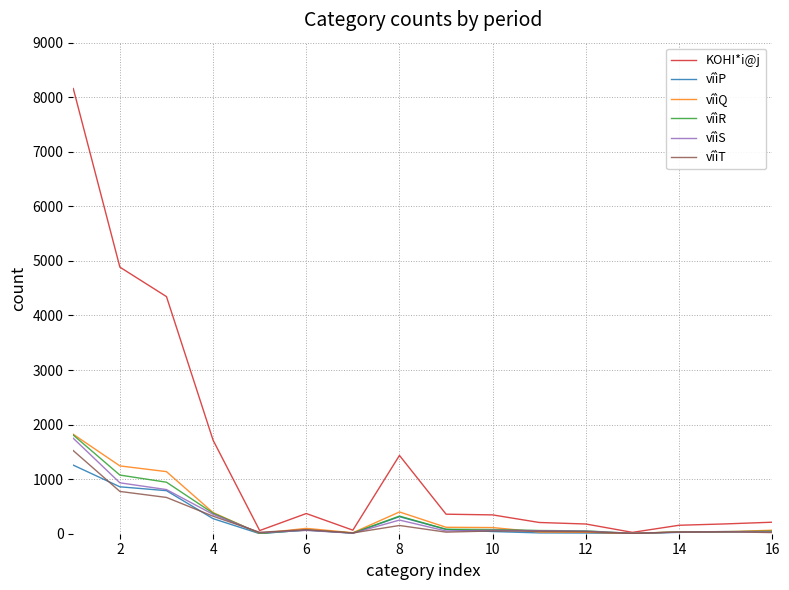

Which series has the largest range (max minus min)?

KOHI*i@j